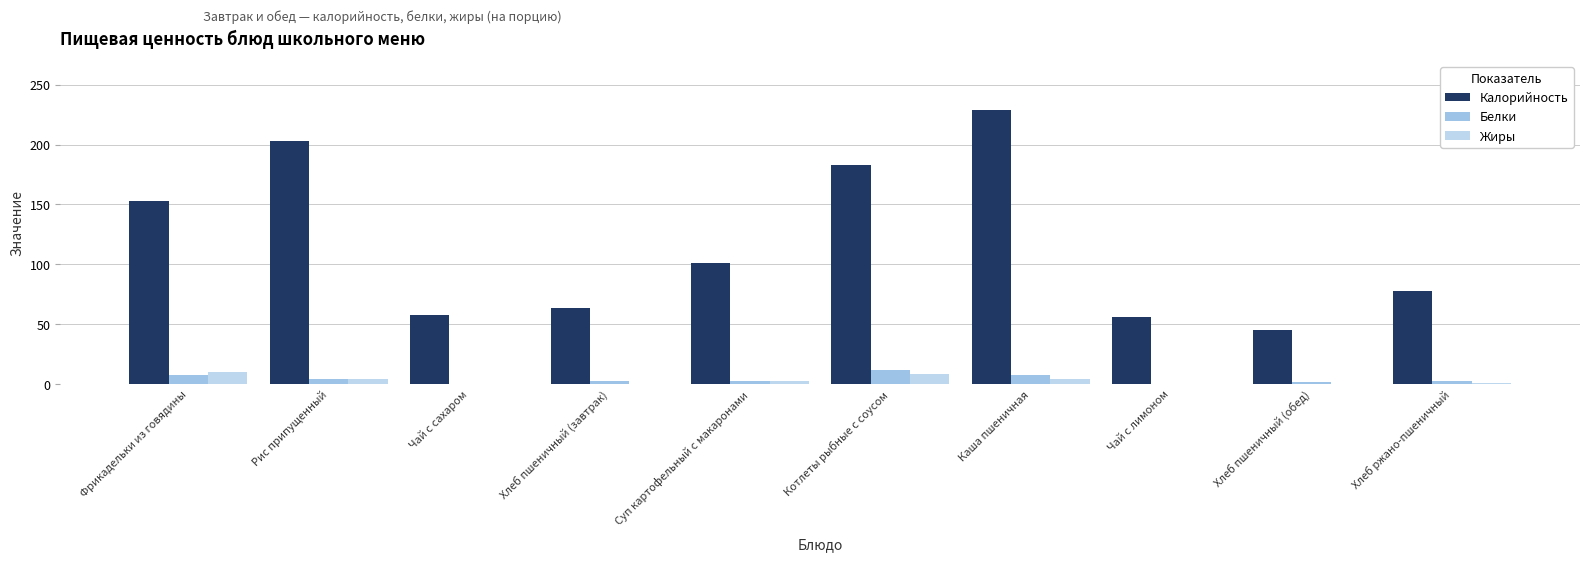

Reading right to left, what are all the values shown in this chart?

Калорийность: Хлеб ржано-пшеничный=78.0	Хлеб пшеничный (обед)=45.0	Чай с лимоном=56.0	Каша пшеничная=228.7	Котлеты рыбные с соусом=183.0	Суп картофельный с макаронами=101.0	Хлеб пшеничный (завтрак)=63.8	Чай с сахаром=57.2	Рис припущенный=203.0	Фрикадельки из говядины=153.0
Белки: Хлеб ржано-пшеничный=2.6	Хлеб пшеничный (обед)=1.5	Чай с лимоном=0.2	Каша пшеничная=7.7	Котлеты рыбные с соусом=11.9	Суп картофельный с макаронами=2.3	Хлеб пшеничный (завтрак)=2.3	Чай с сахаром=0.2	Рис припущенный=3.8	Фрикадельки из говядины=7.1
Жиры: Хлеб ржано-пшеничный=1.0	Хлеб пшеничный (обед)=0.2	Чай с лимоном=0.0	Каша пшеничная=4.5	Котлеты рыбные с соусом=8.1	Суп картофельный с макаронами=2.1	Хлеб пшеничный (завтрак)=0.3	Чай с сахаром=0.0	Рис припущенный=4.1	Фрикадельки из говядины=9.7